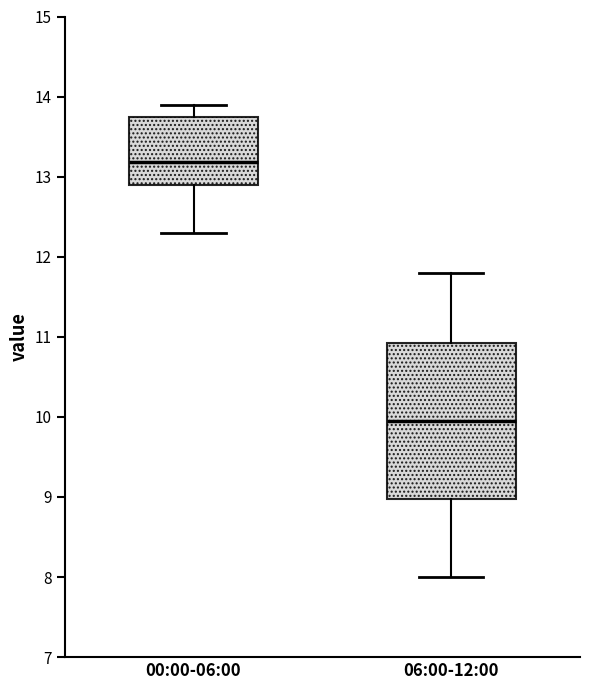

Reading left to right, read every box against the y-axis: the position of its median line, the range the box covers, and the ends of its whiskers. The values are not printed on the chart, so give them approximately, as read against the axis.

00:00-06:00: median 13.2, box 12.9 to 13.8, whiskers 12.3 to 13.9
06:00-12:00: median 10.0, box 9.0 to 10.9, whiskers 8.0 to 11.8